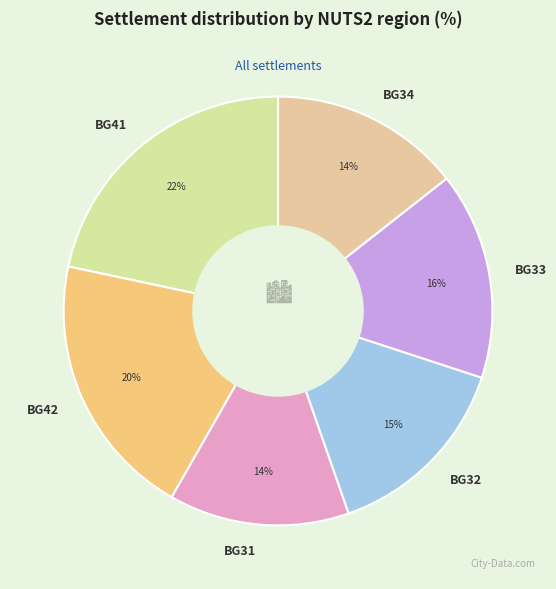

The BG33 slice represents 31% of the pie. True or false?

False